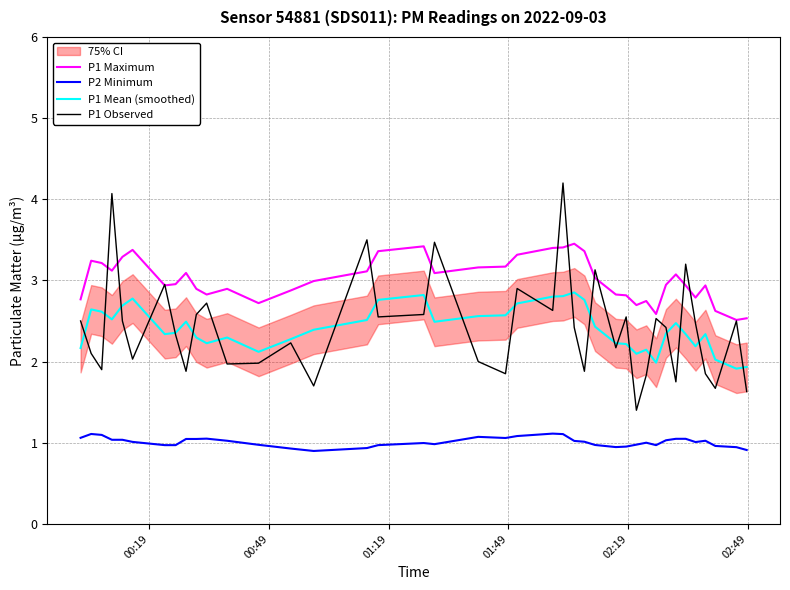

True or false: P1 Mean (smoothed) and P1 Maximum intersect in this chart.

False